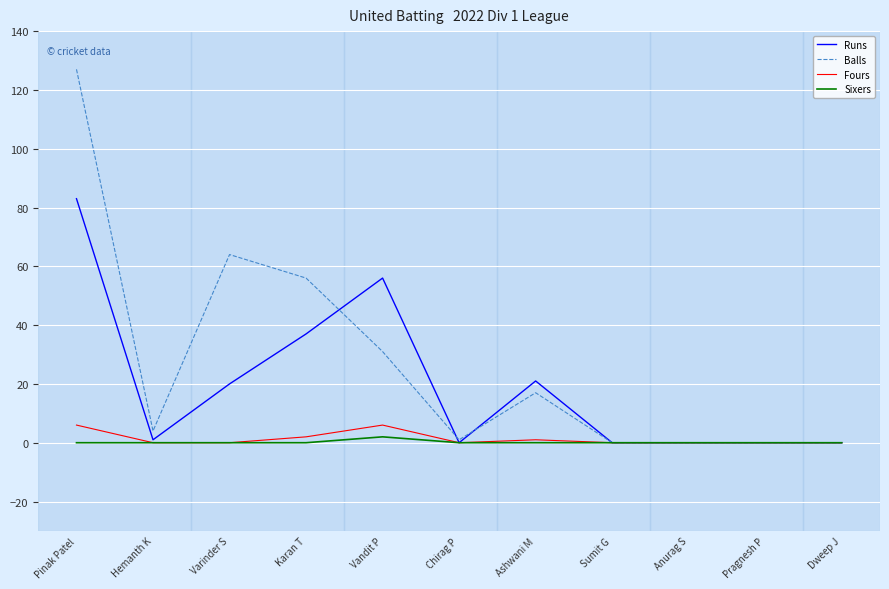

What position from the left is Hemanth K?

2